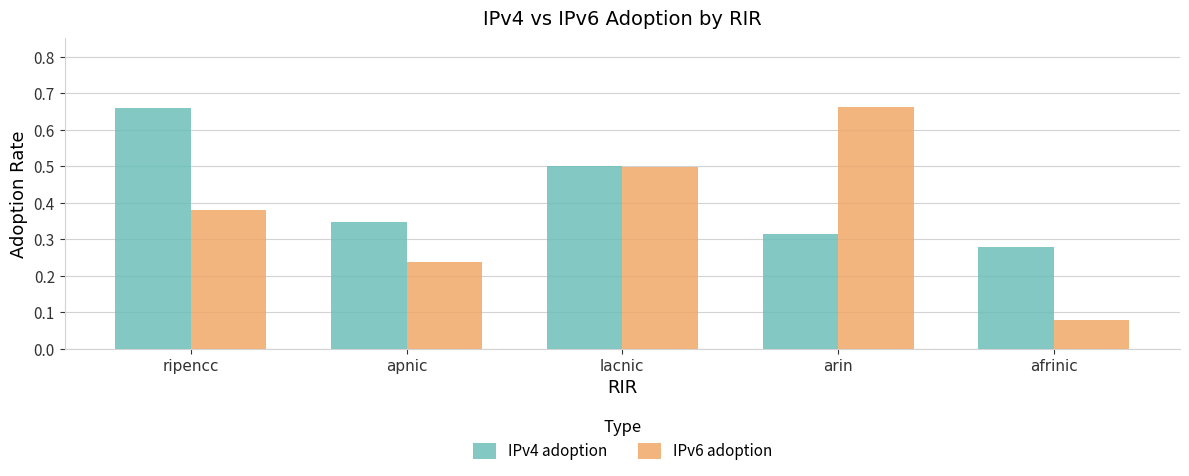

Between ripencc and apnic, which series saw the biggest shift?

IPv4 adoption